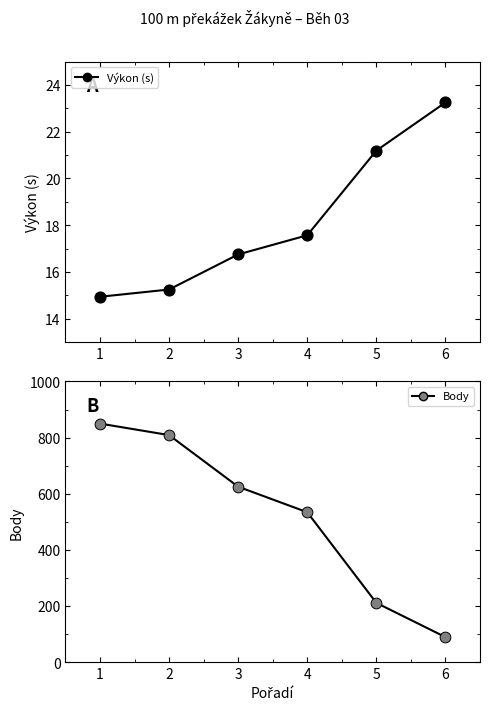

Is the value of Výkon at 5 greater than the value of Body points at 6?

No